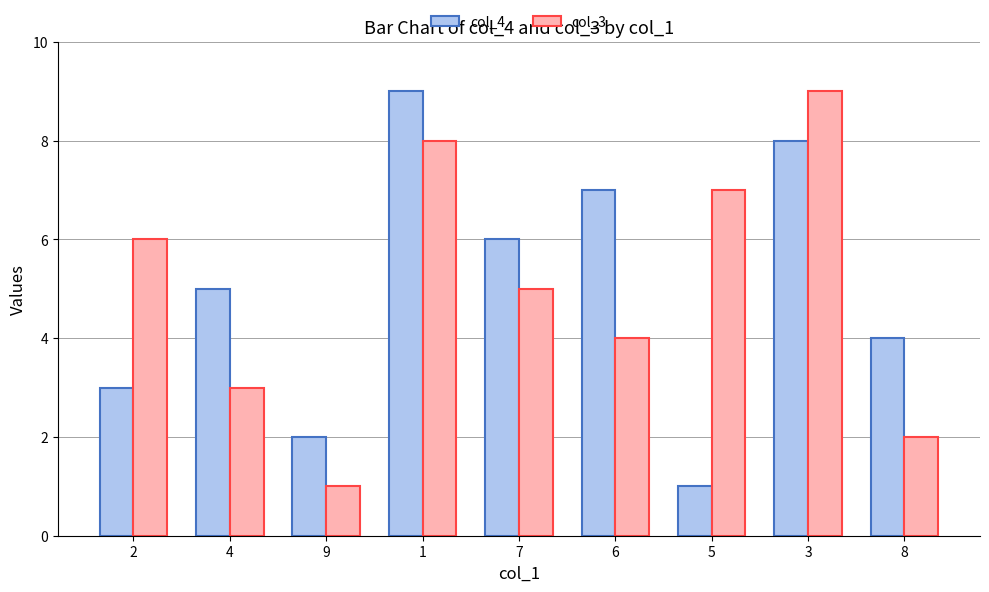

What is the greatest value displayed?

9